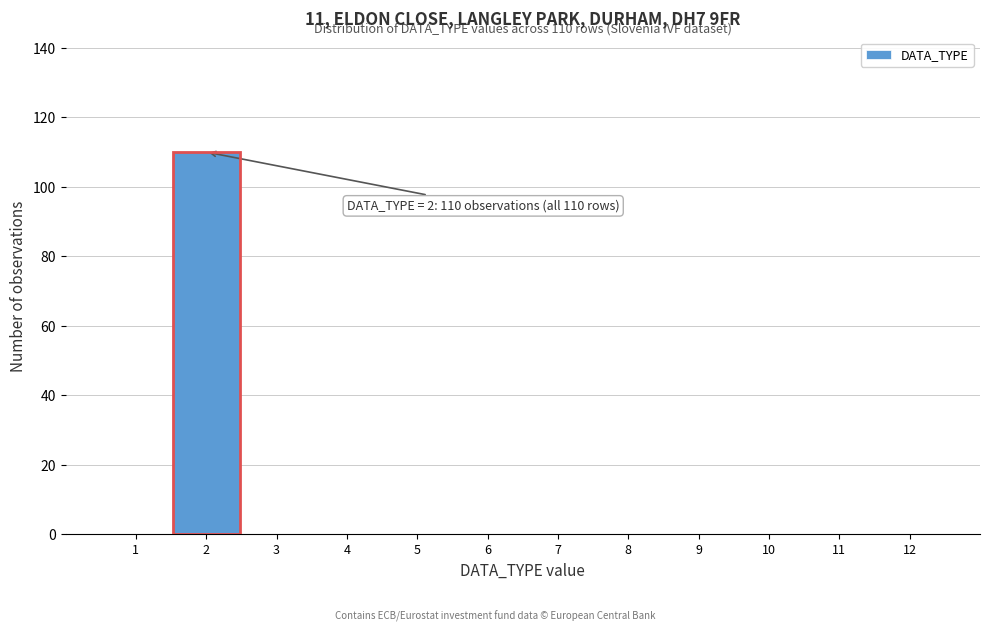

Reading right to left, transcribe all the data shown in this chart.

12=0	11=0	10=0	9=0	8=0	7=0	6=0	5=0	4=0	3=0	2=110	1=0